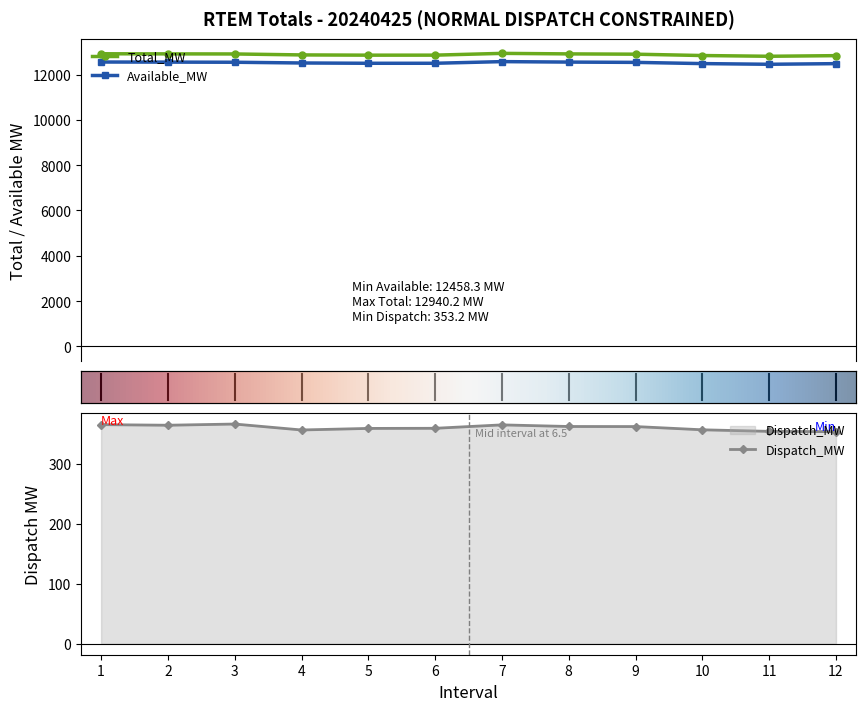

True or false: Total_MW has more than 2 interior local peaks.

False